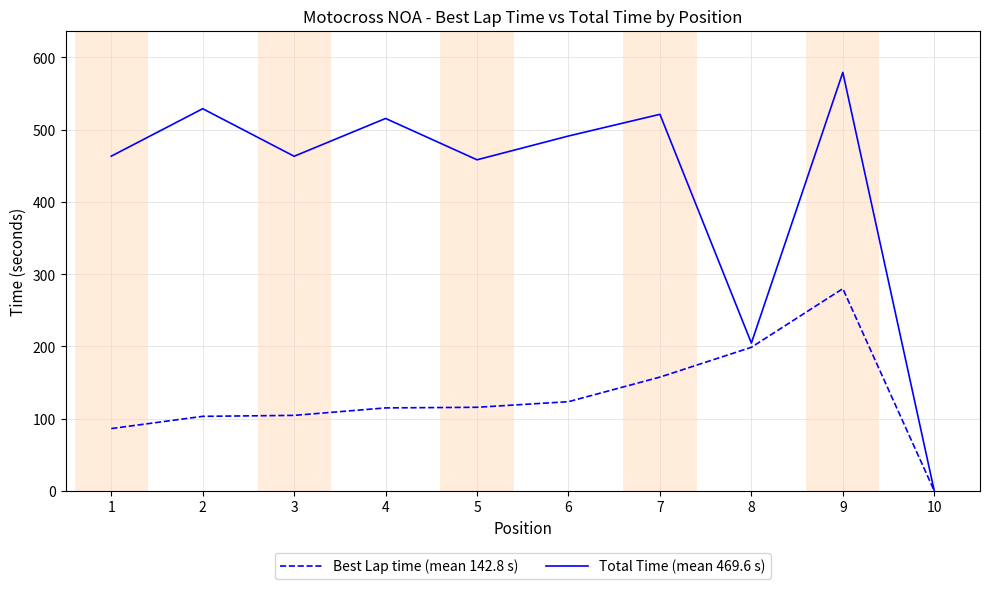

Which series changed the most between 5 and 8?

Total Time (mean 469.6 s)